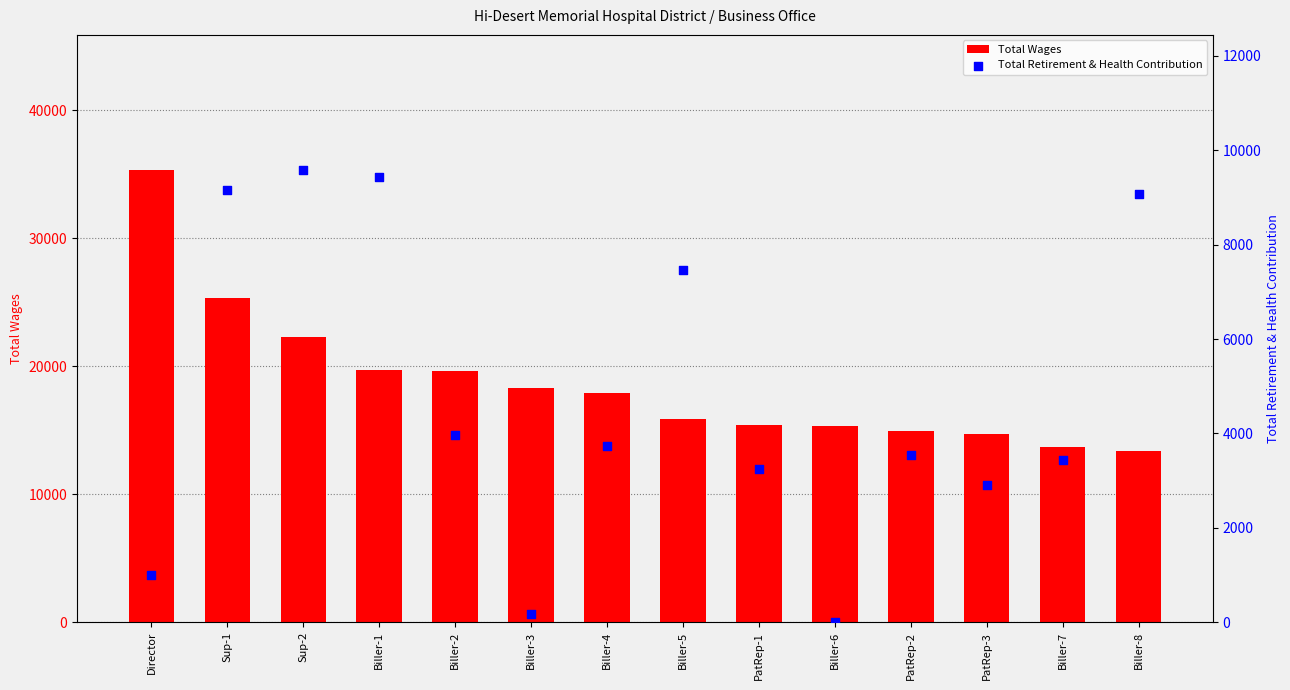

Is the value of Total Retirement & Health Contribution at Biller-4 greater than the value of Total Wages at Biller-2?

No